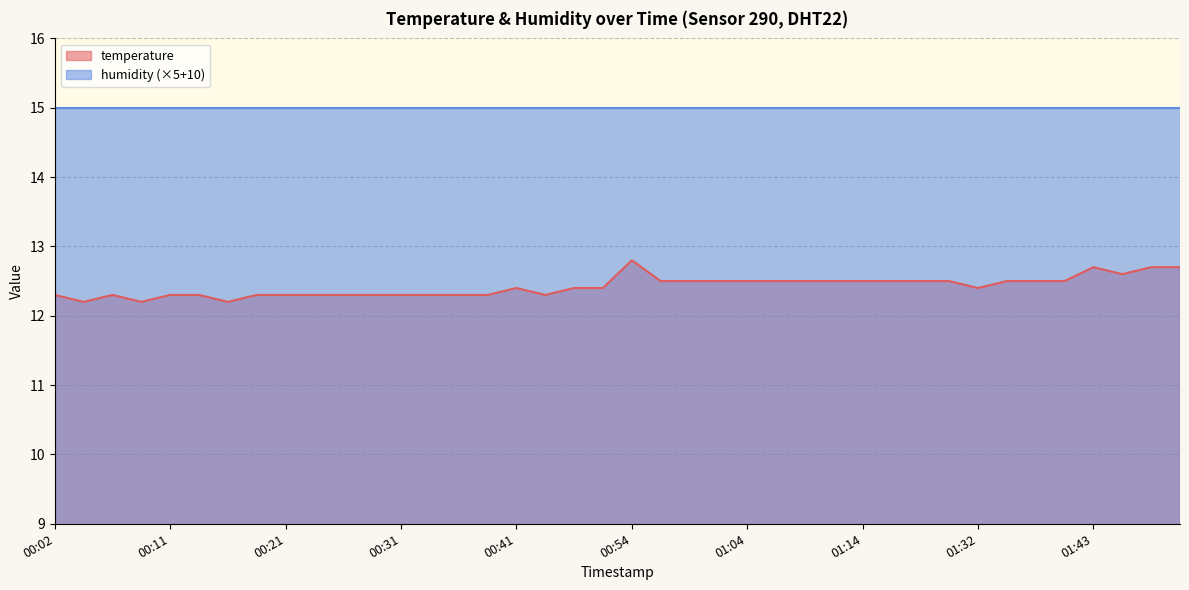

Read the value at 00:02.

12.3